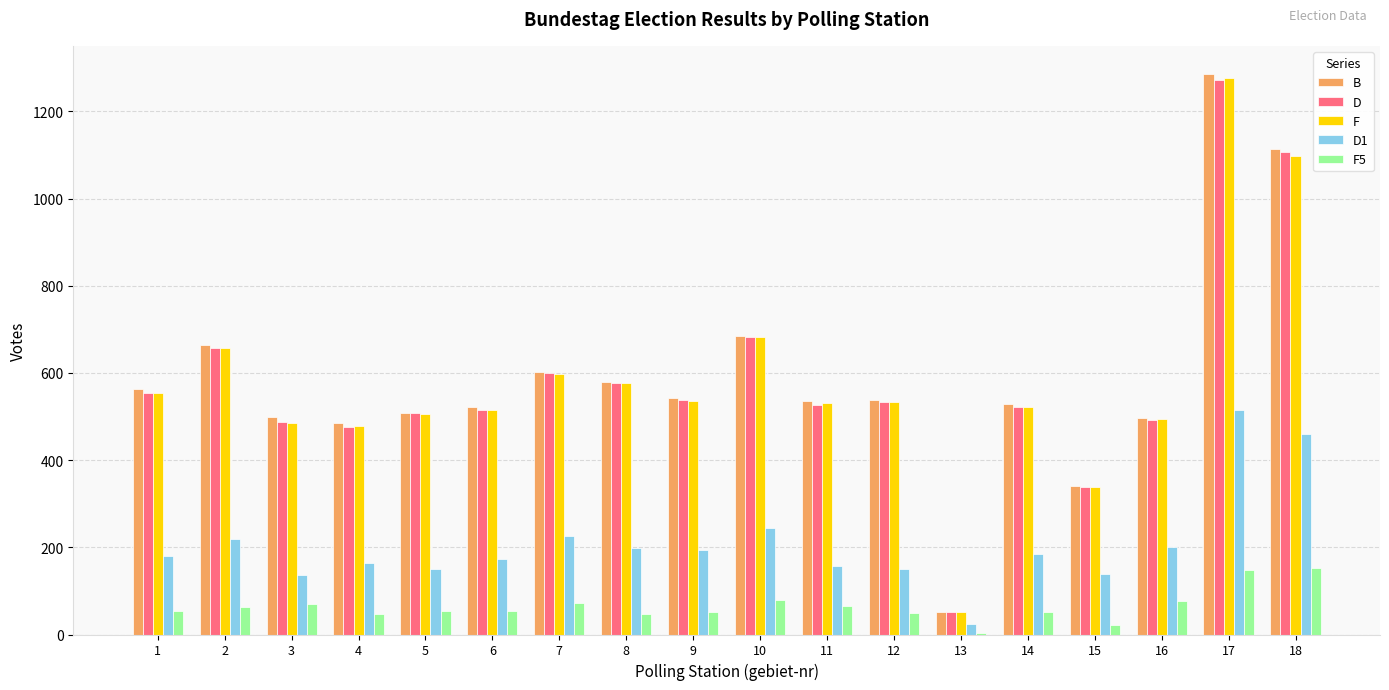

What is the difference between the F values at 1 and 5?

48